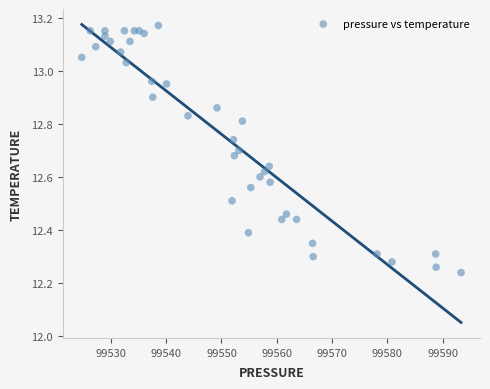

What is the range of Y values (max minus min)?

0.9